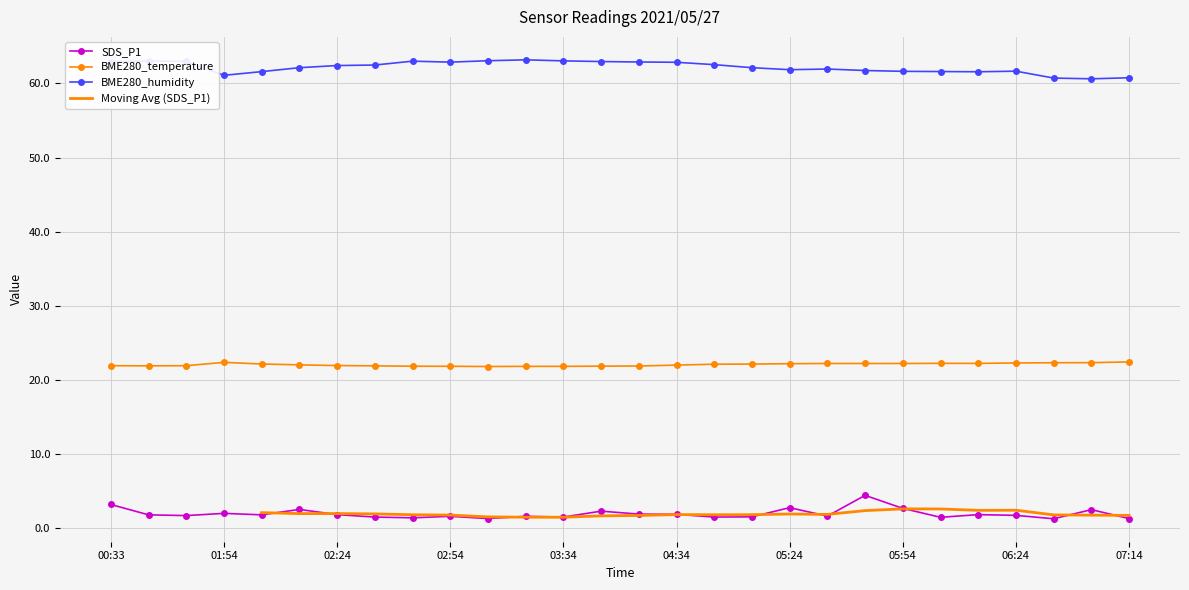

Which series has the widest spread of values?

SDS_P1